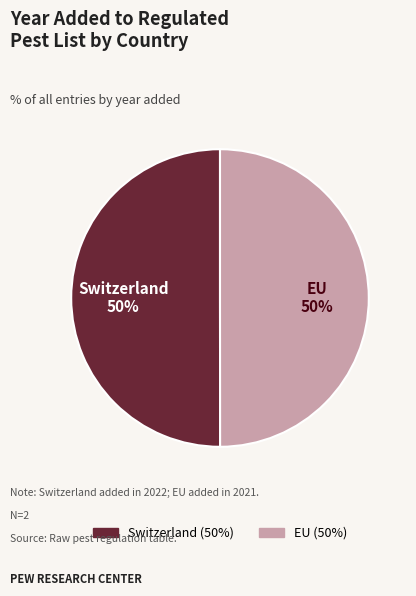

What is the ratio of the value at Switzerland to the value at EU?

1.0